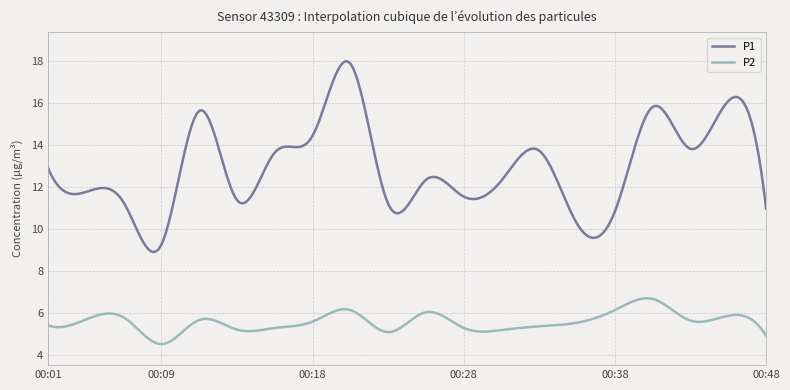

Which series has the largest range (max minus min)?

P1